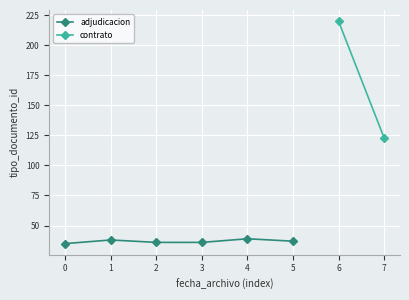

True or false: adjudicacion has more than 2 interior local peaks.

False